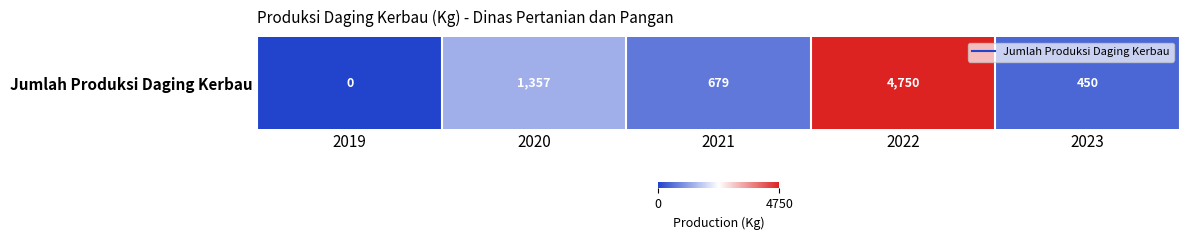

What is the difference between the second highest and minimum values?

1357